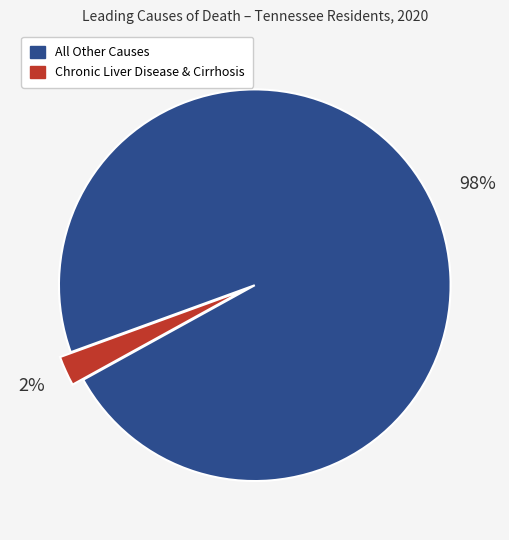

To the nearest percent, what is the average slice percentage?

50%